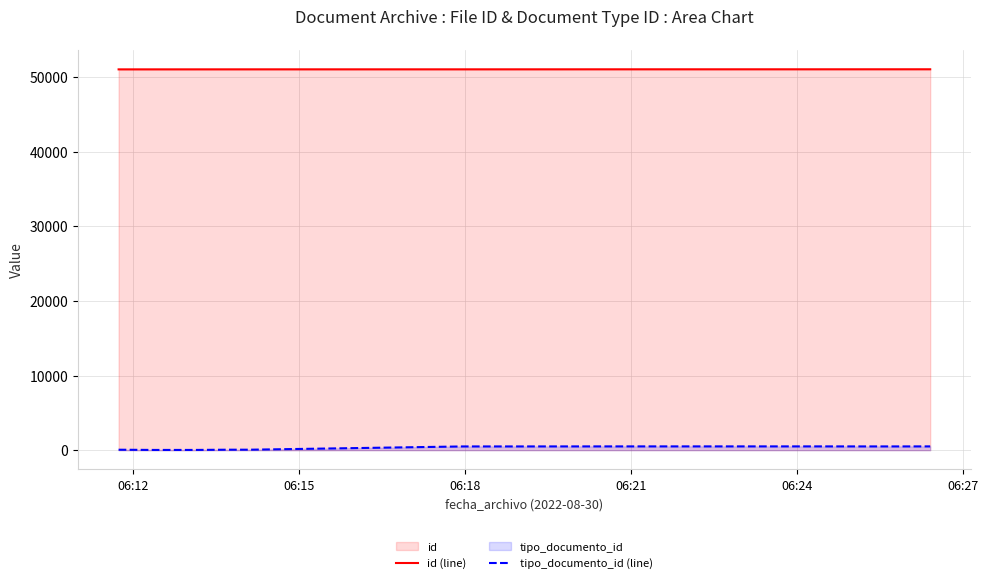

Which series has the largest total across all categories?

id (line)